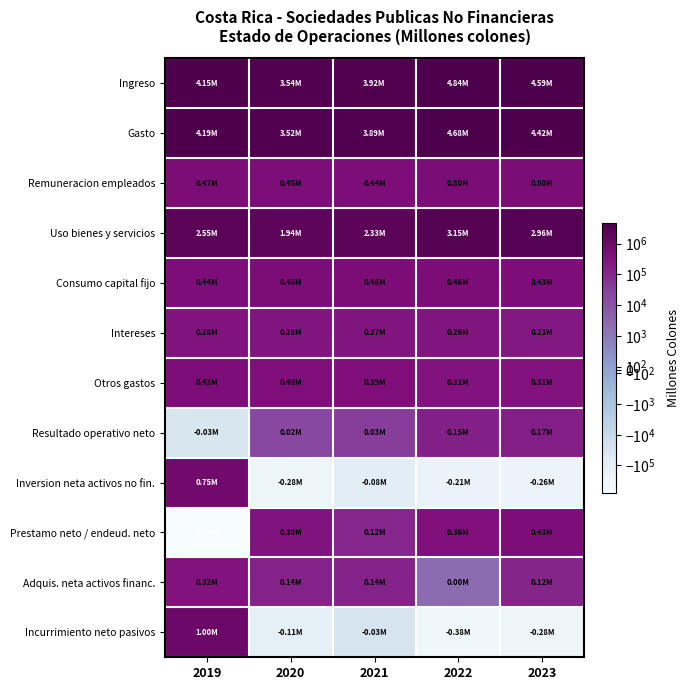

At 2022, list the series in order from largest to smallest.

Ingreso, Gasto, Uso bienes y servicios, Remuneracion empleados, Consumo capital fijo, Prestamo neto / endeud. neto, Otros gastos, Intereses, Resultado operativo neto, Adquis. neta activos financ., Inversion neta activos no fin., Incurrimiento neto pasivos